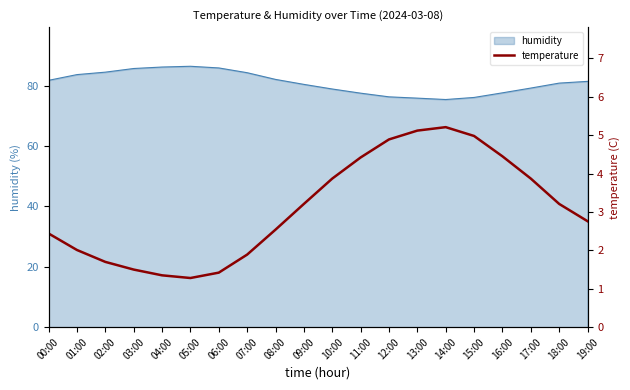

At which label does the data first exceed 3?

09:00